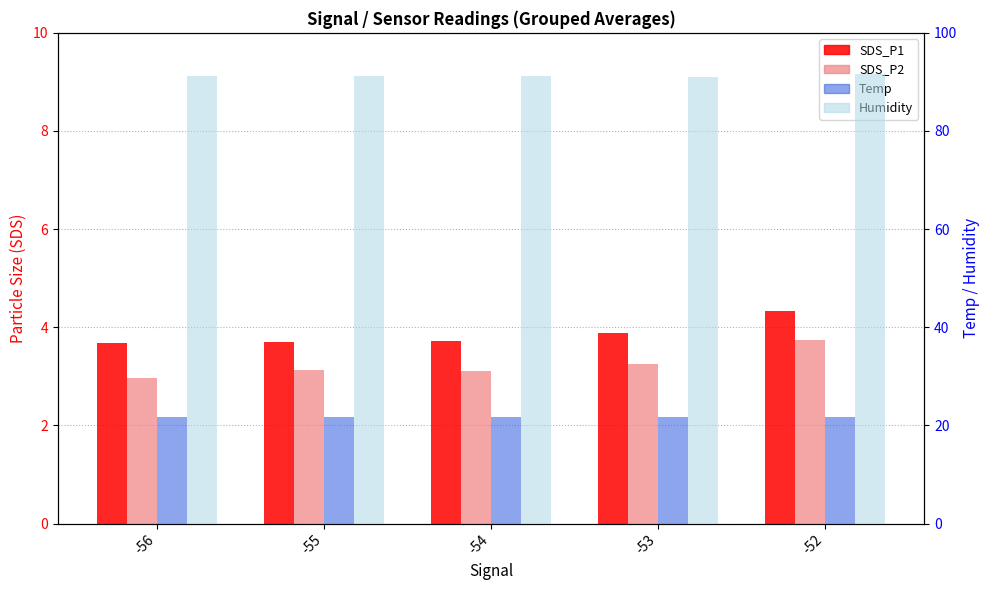

The Humidity series shows 22.8 at -55. True or false?

False